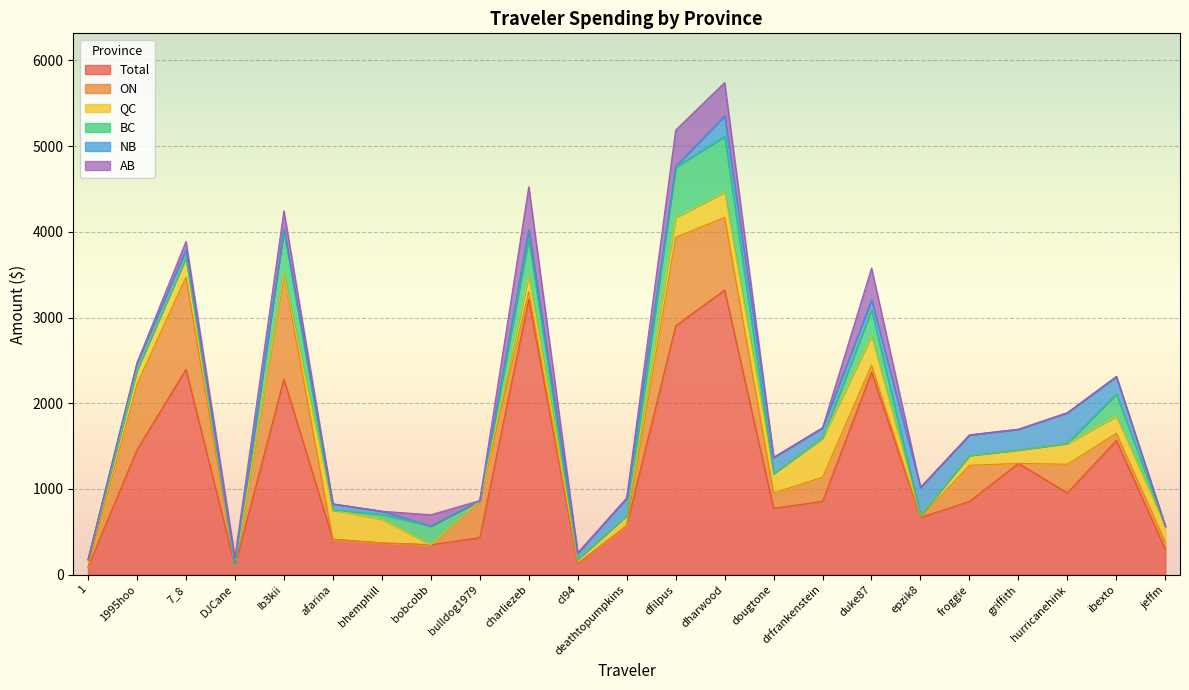

At which label is AB closest to 250?

Ib3kii